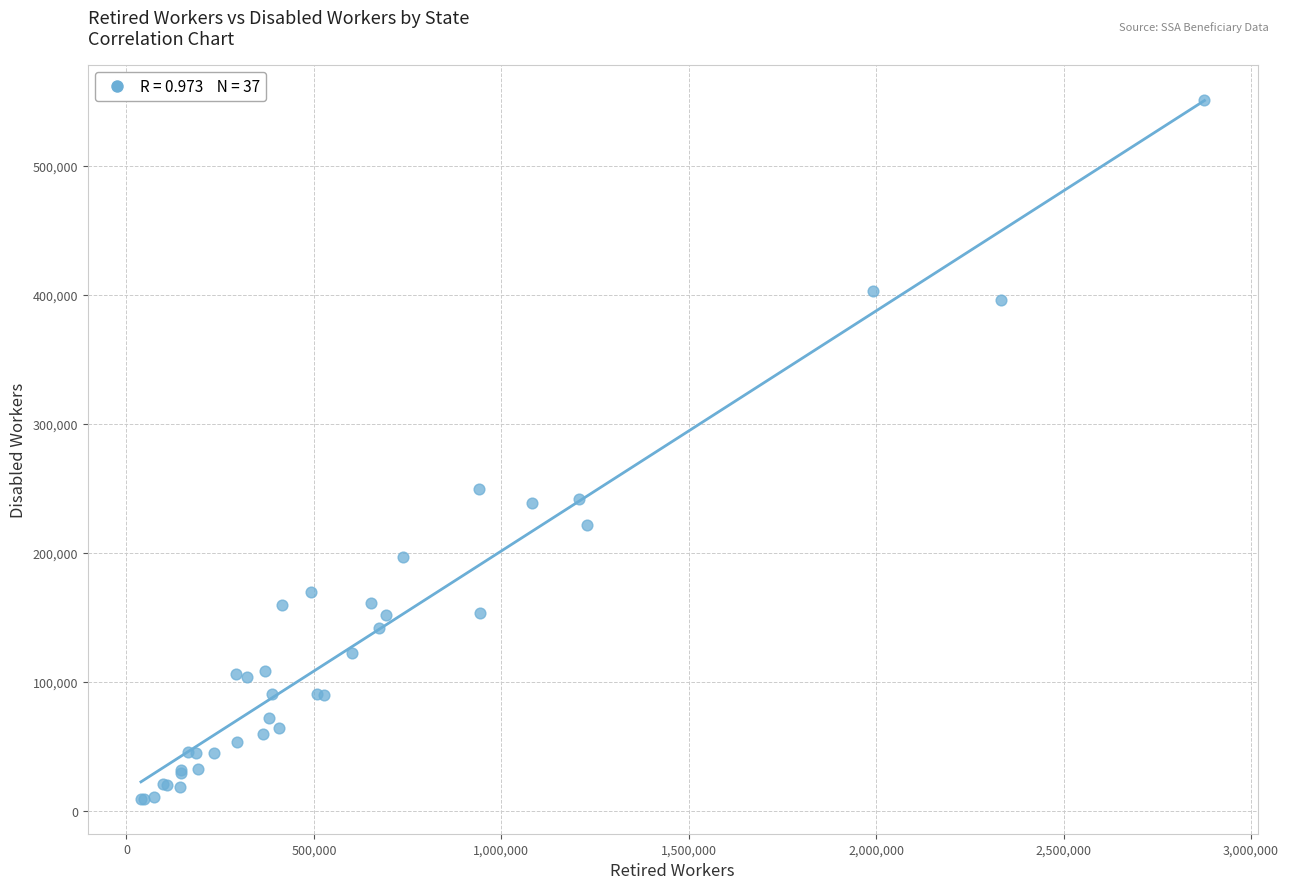

What Y value in the scatter plot is closest to 280513?

249761